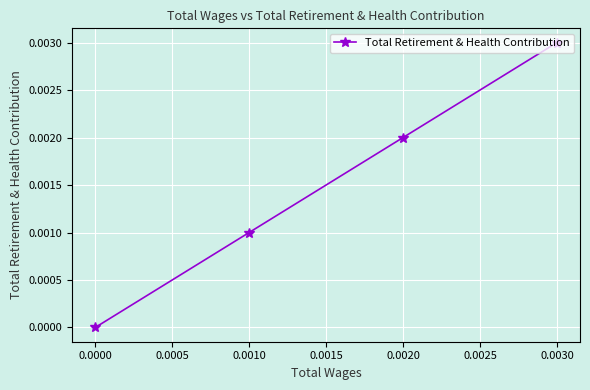

How many data points are above 0?

3